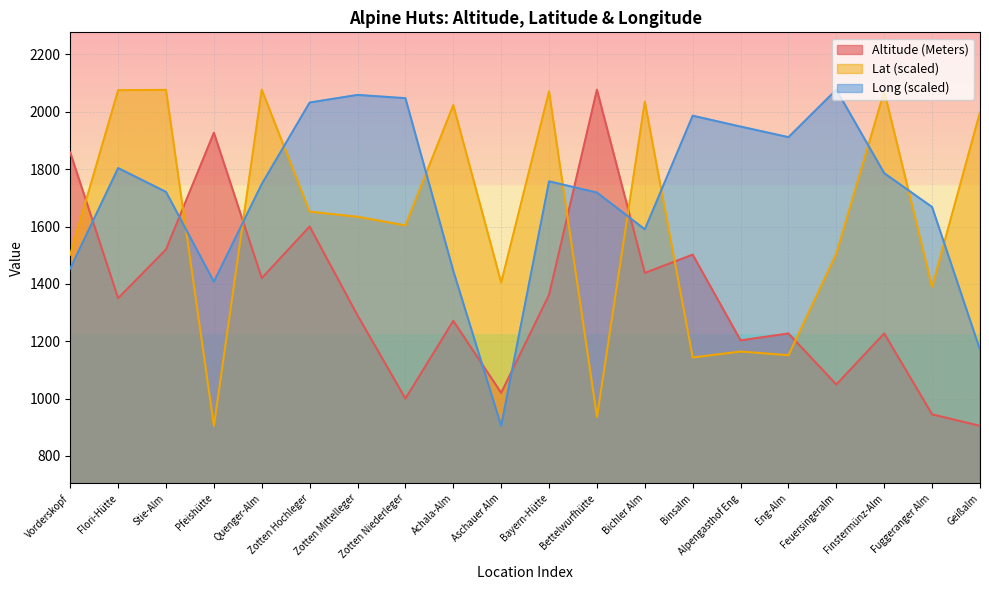

Rank the categories by Lat value from lowest to highest.

Pfeishütte, Bettelwurfhütte, Binsalm, Eng-Alm, Alpengasthof Eng, Fuggeranger Alm, Aschauer Alm, Vorderskopf, Feuersingeralm, Zotten Niederleger, Zotten Mittelleger, Zotten Hochleger, Geißalm, Achala-Alm, Bichler Alm, Bayern-Hütte, Finstermünz-Alm, Flori-Hütte, Stie-Alm, Quenger-Alm